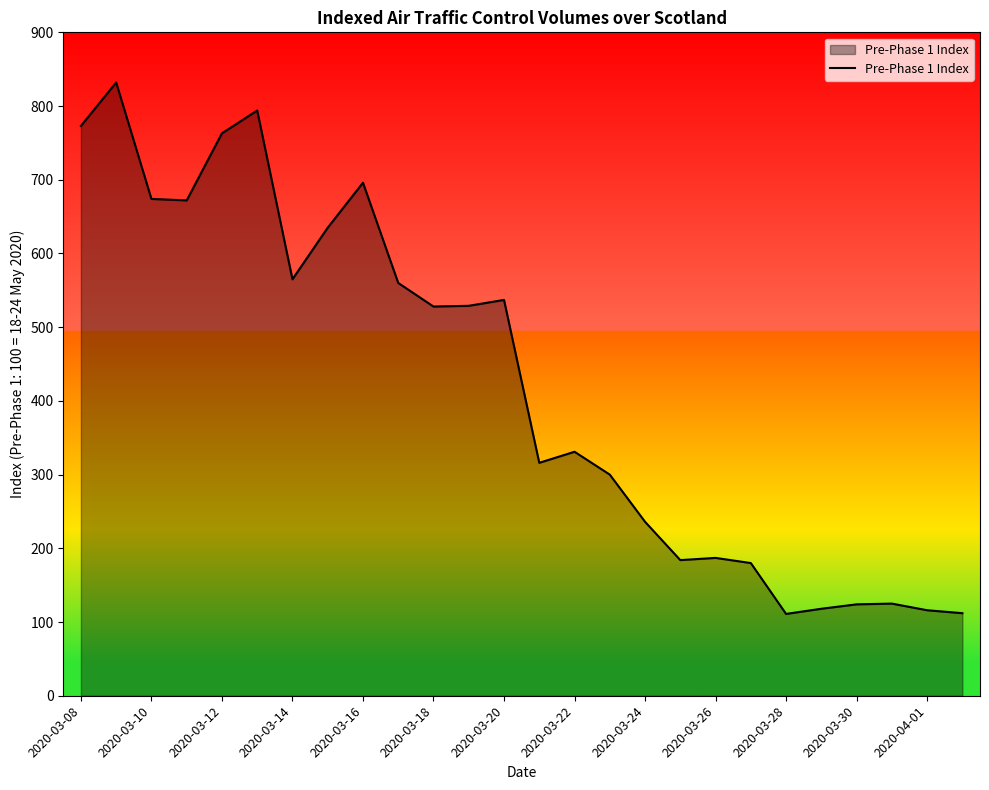

Count the number of data series in this chart.

1